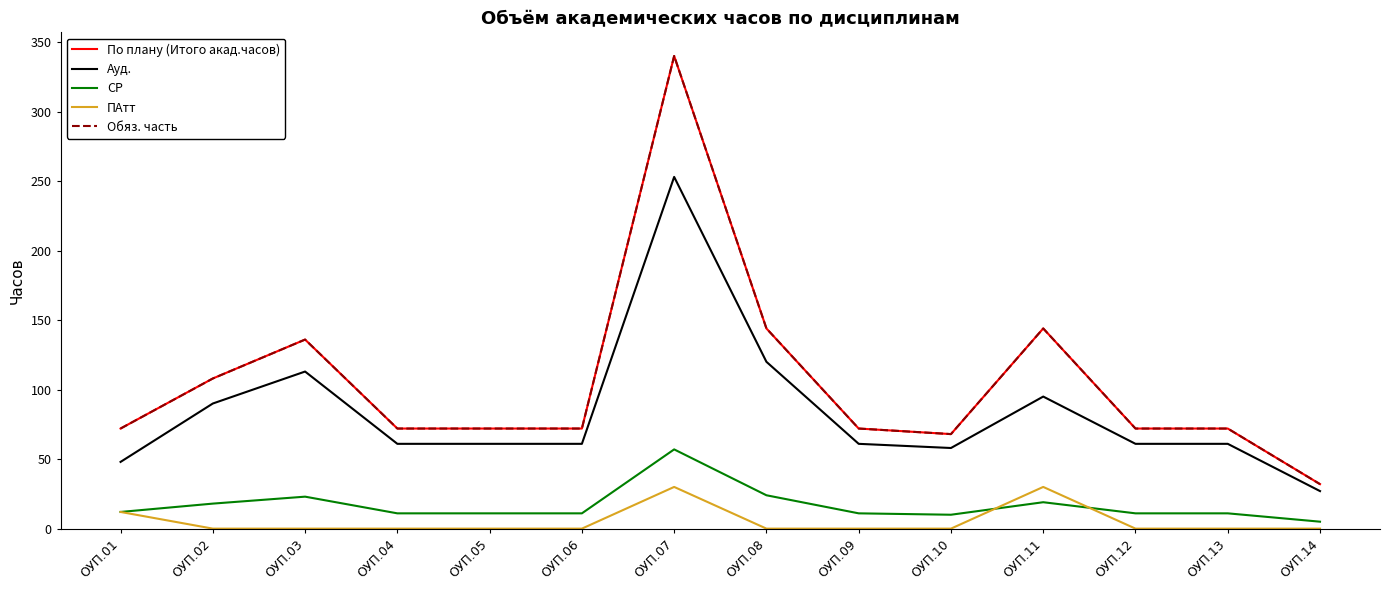

At how many categories does at least one series exceed 12?

14